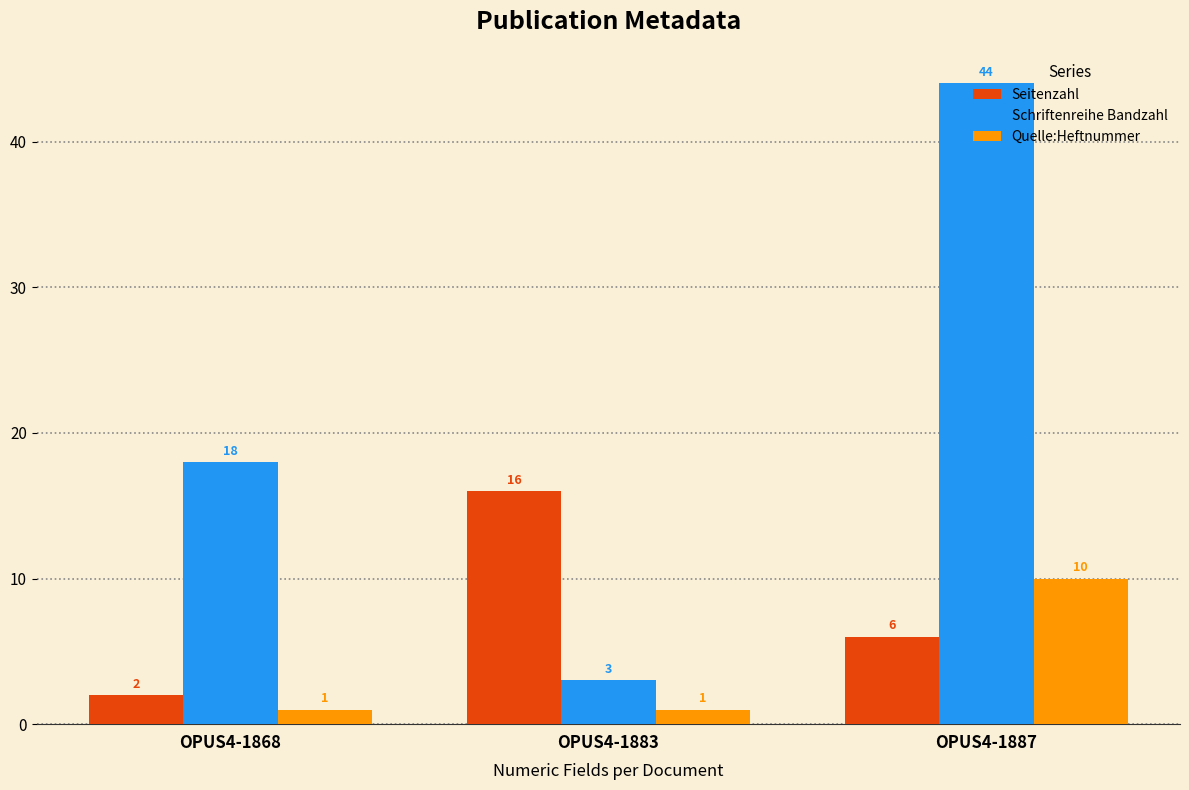

The Seitenzahl series shows 16 at OPUS4-1883. True or false?

True